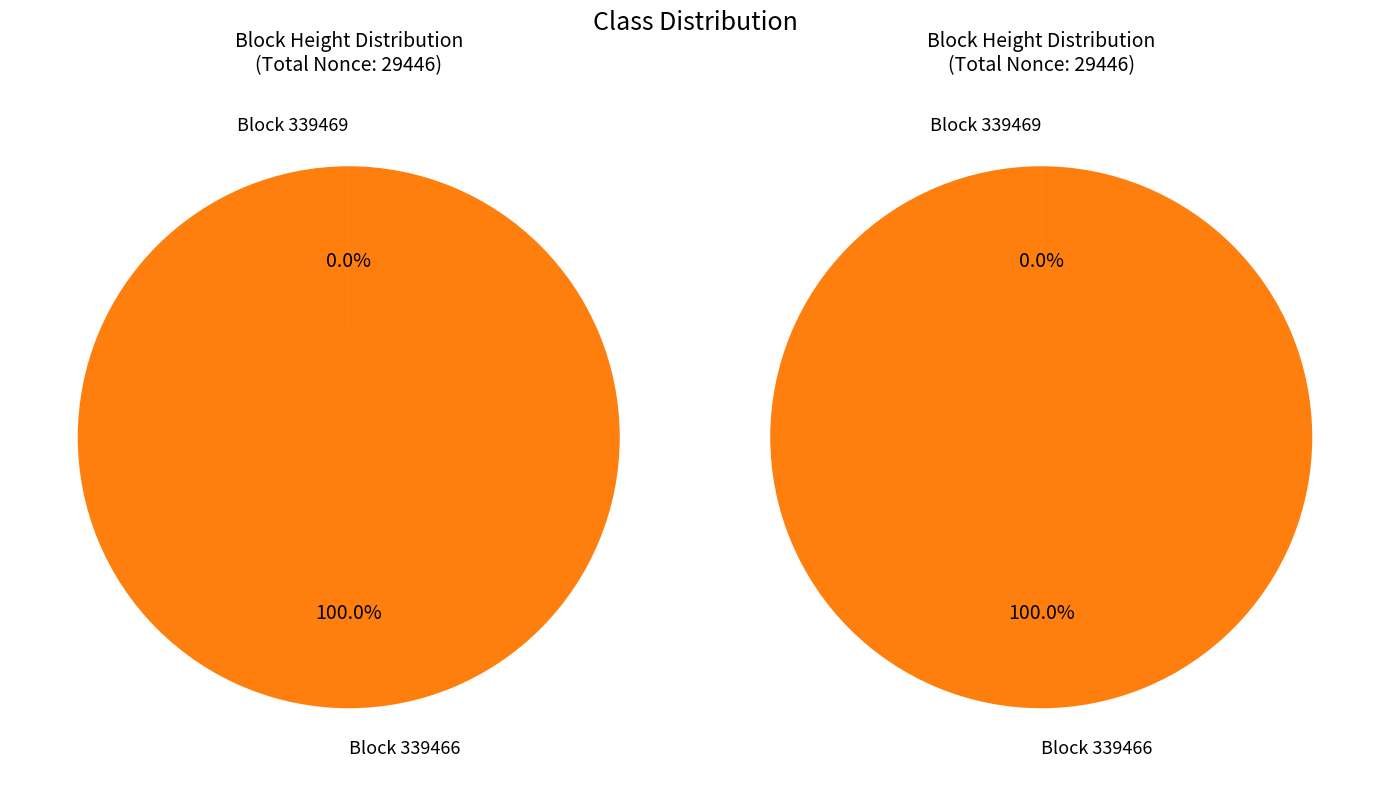

Combined, do 339469 and 339466 account for over 50%?

Yes